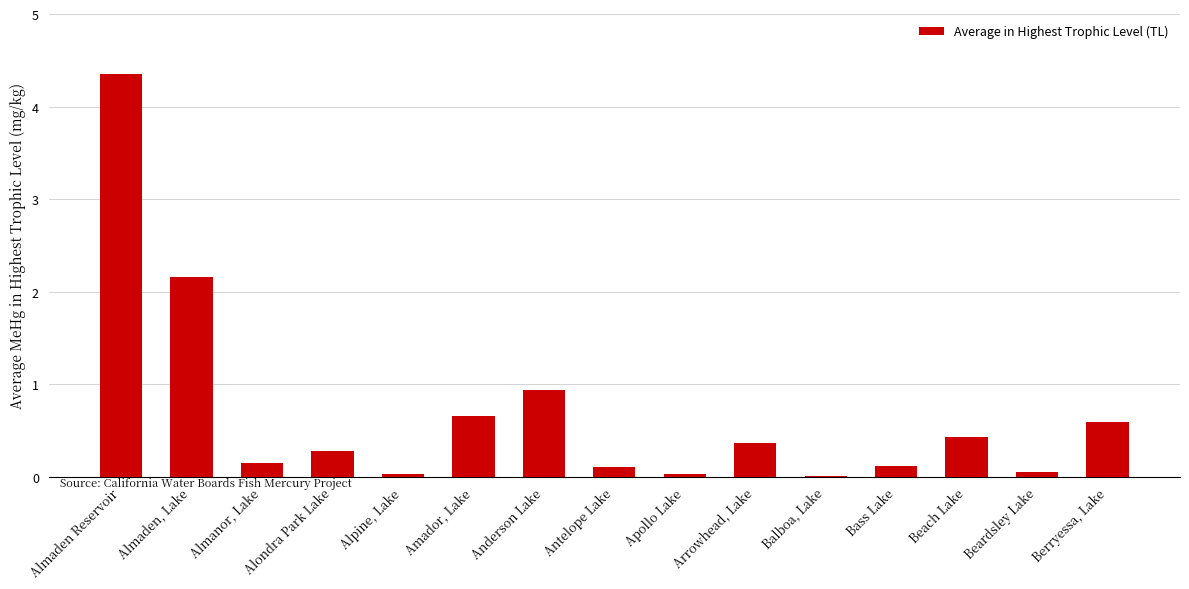

The chart shows a value of 1.1 at Almaden, Lake. True or false?

False